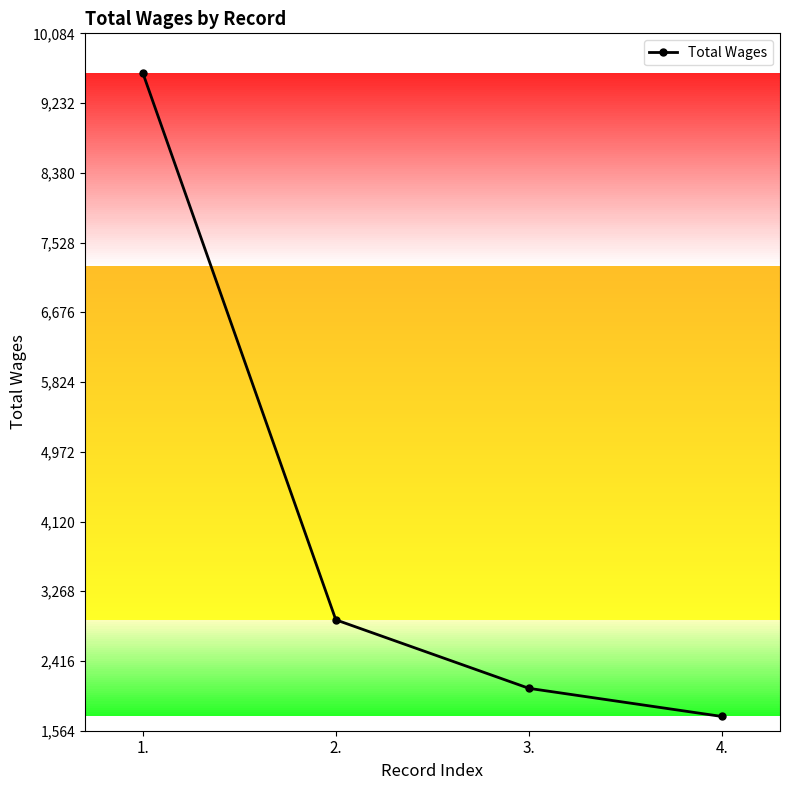

What value does the data have at 3., to the nearest 10?

2080